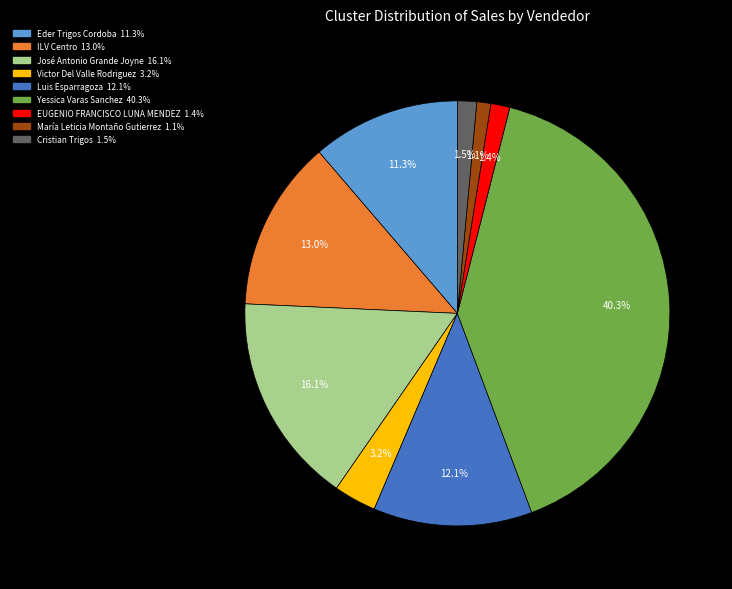

What is the largest slice in the pie chart?

Yessica Varas Sanchez